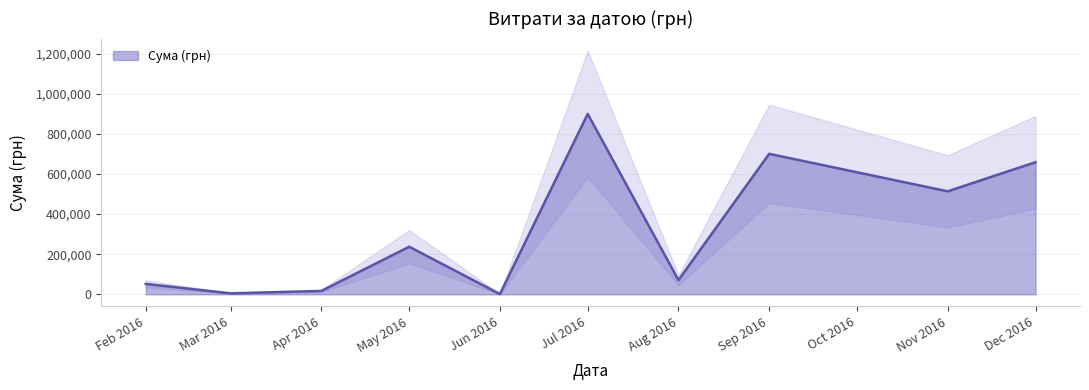

Which category has the highest value in the Сума (грн) series?

Jul 2016